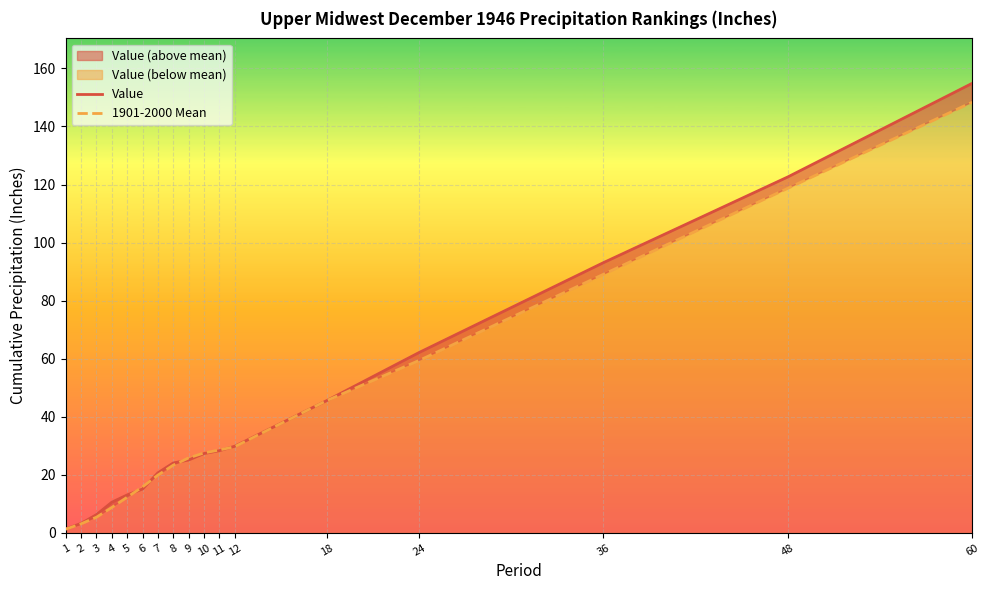

True or false: 1901-2000 Mean has more than 1 points higher than both neighbors.

False